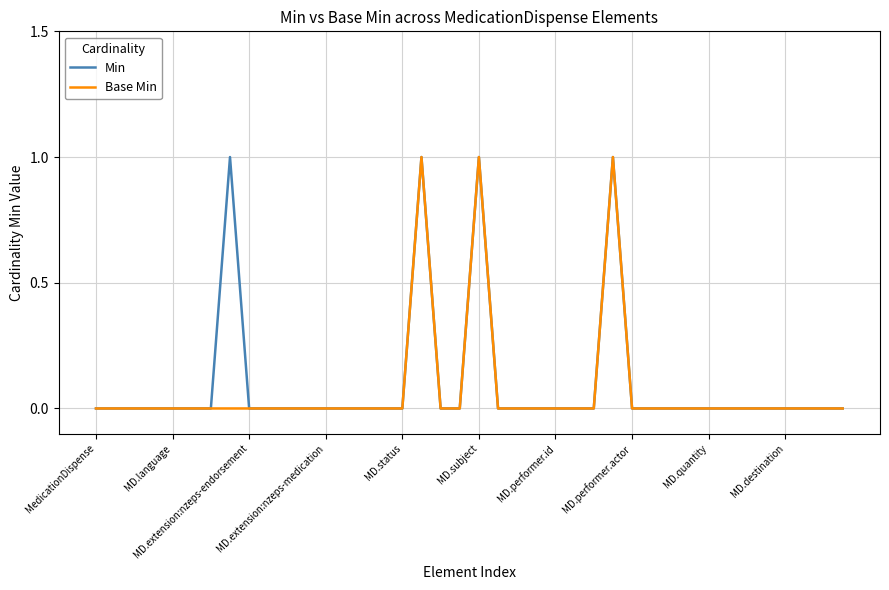

At how many categories does at least one series exceed 0?

4